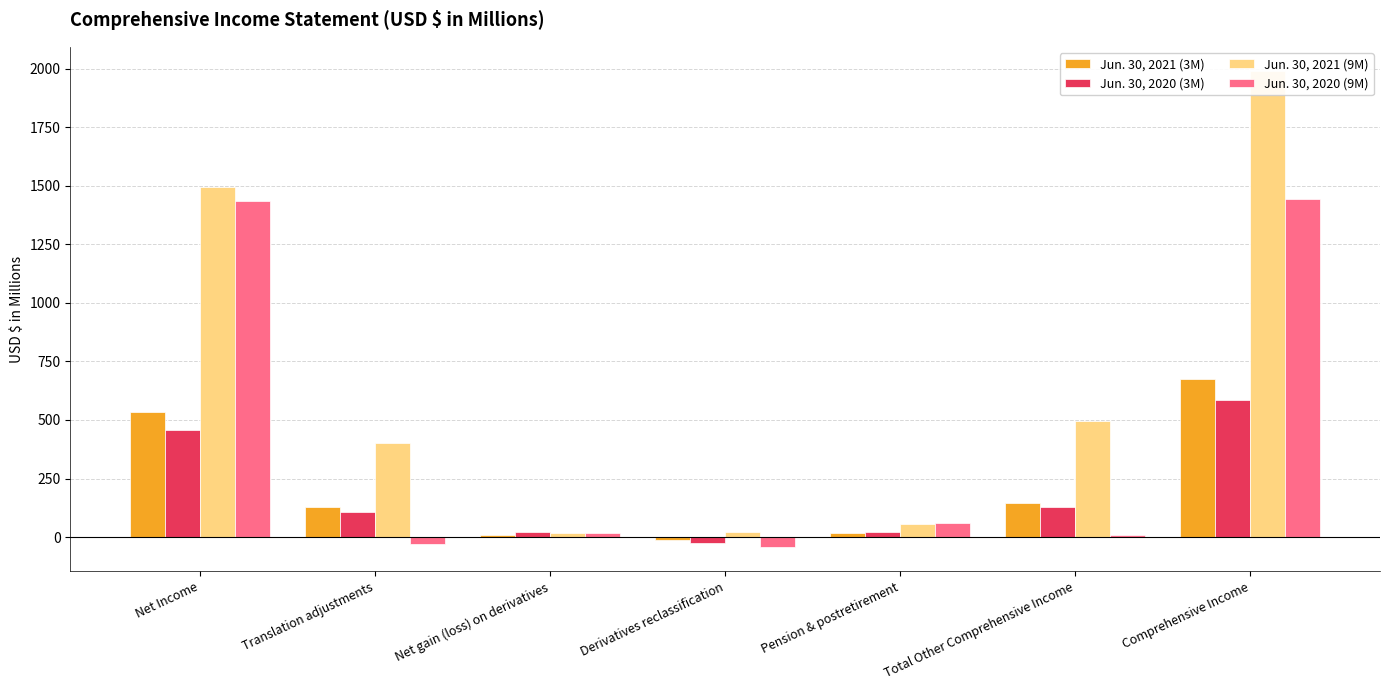

Which series has the largest total across all categories?

Jun. 30, 2021 (9M)